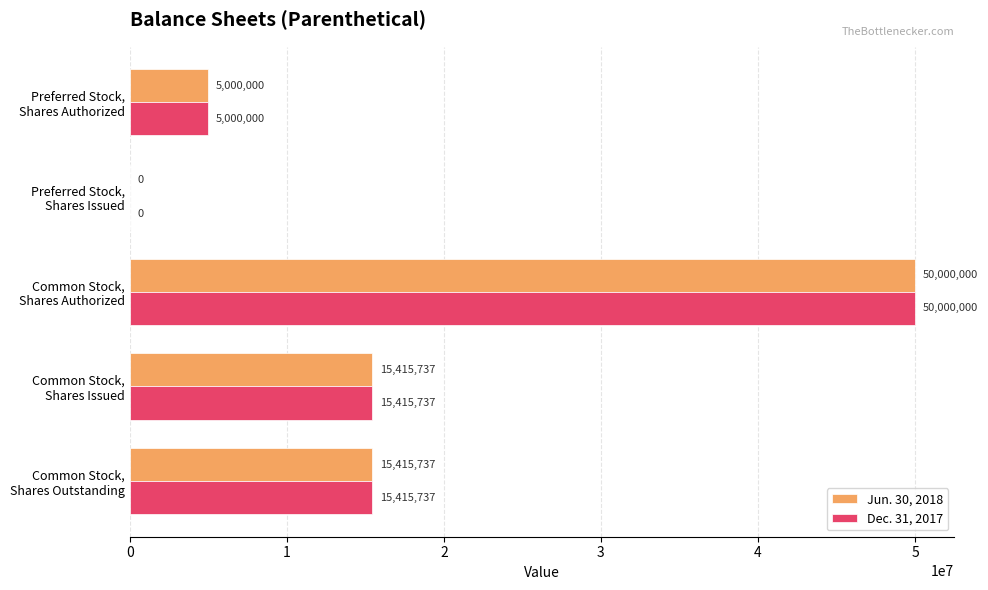

What is the highest value of the Dec. 31, 2017 series?

50000000